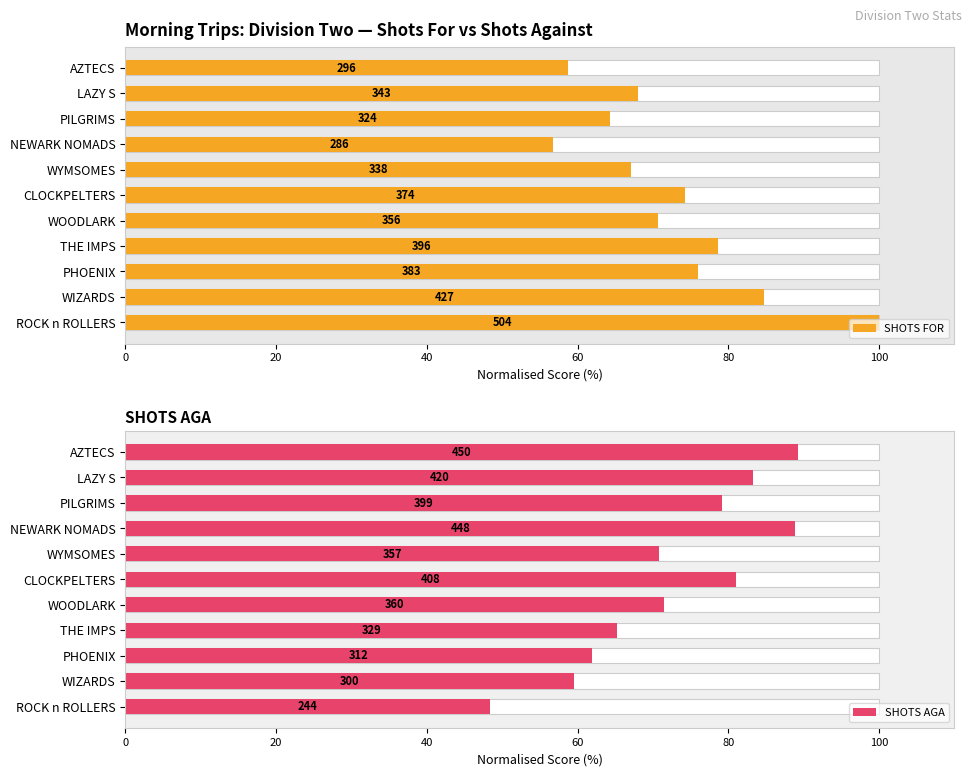

What is the lowest value of the SHOTS AGA series?

48.4